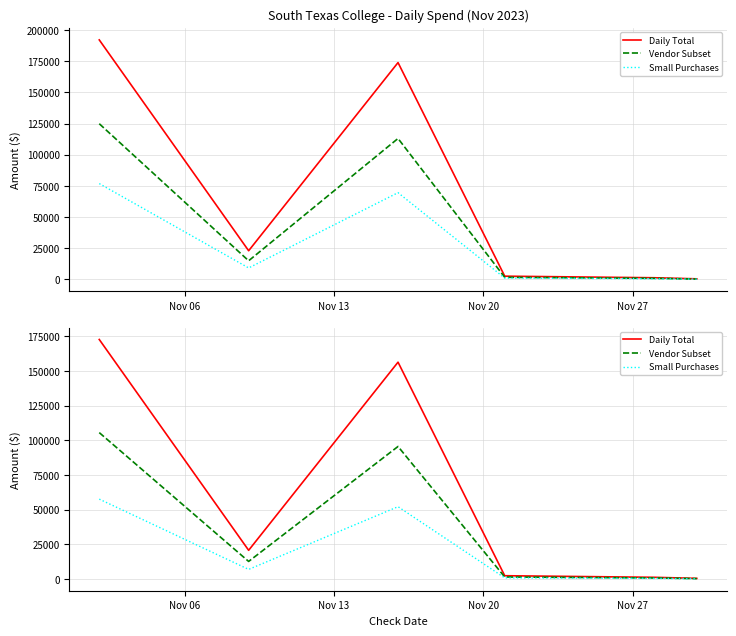

True or false: Small Purchases and Daily Total cross at least once.

False